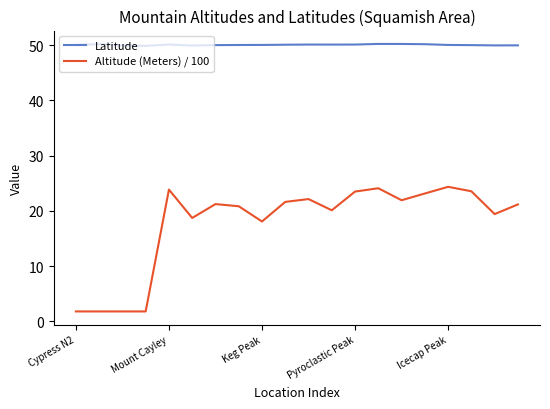

Which series has the widest spread of values?

Altitude (Meters) / 100